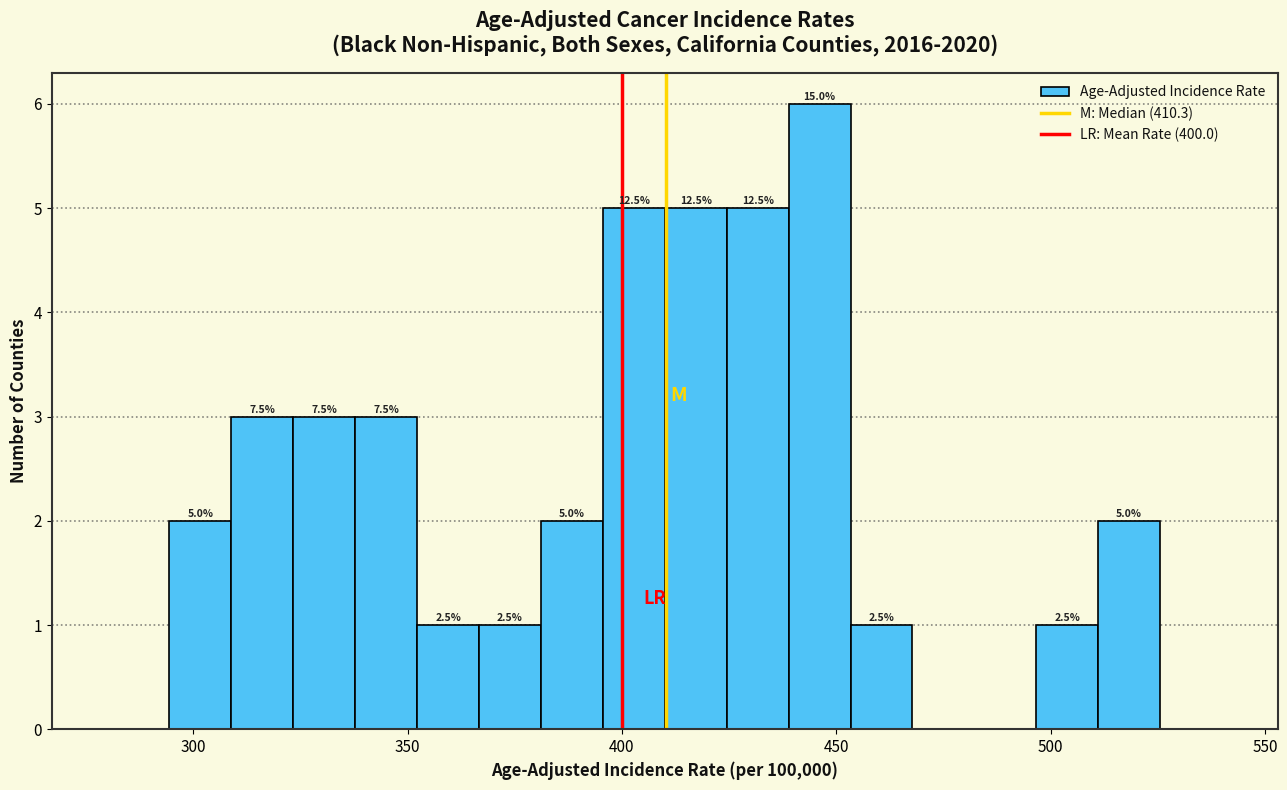

Around what value on the x-axis is the tallest bar? Give the approximate position of its centre, as read against the axis.

445